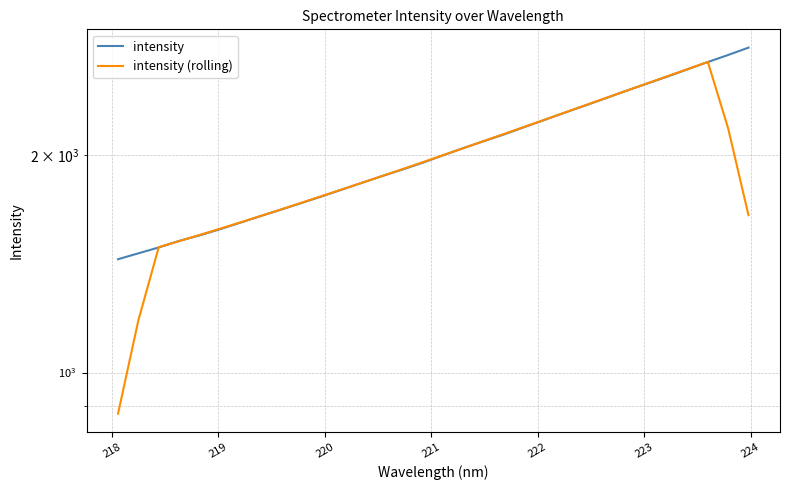

Which has a higher value, 222 or 223?

223